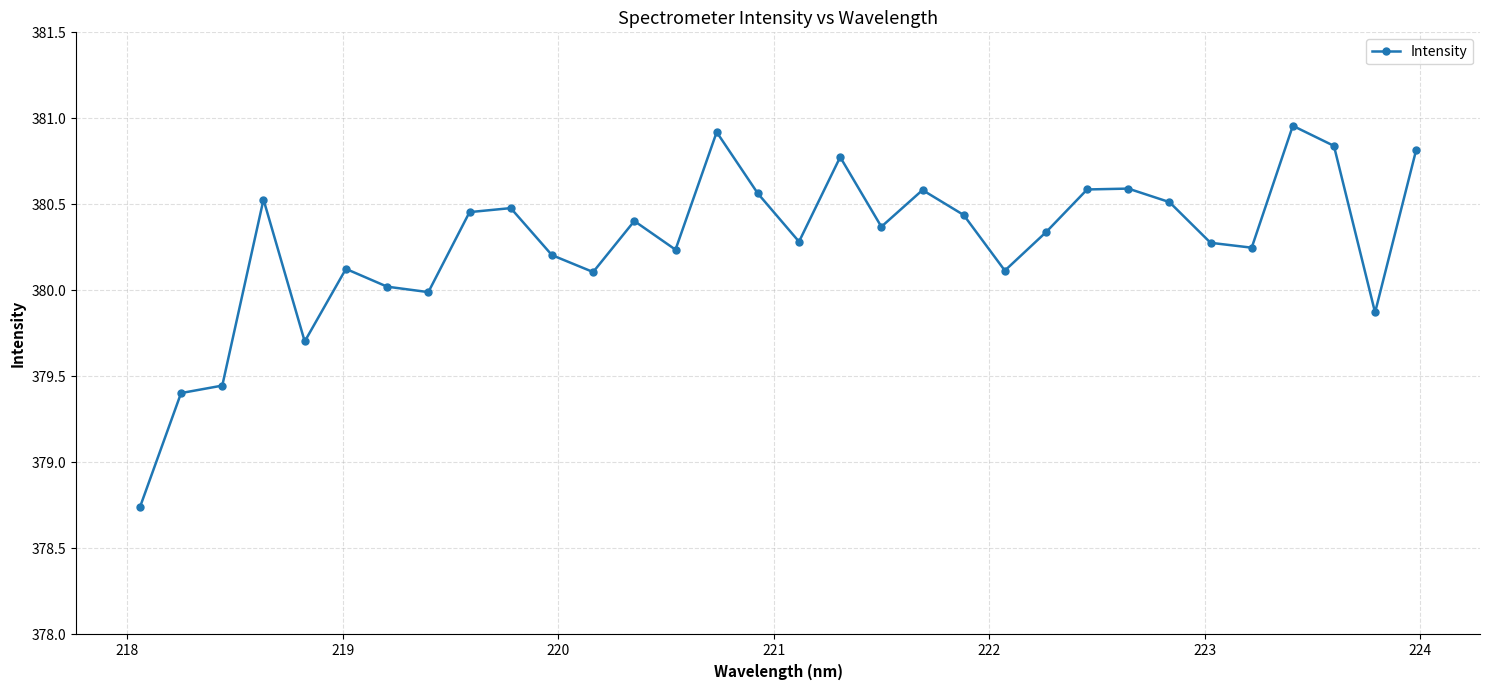

Count the number of data series in this chart.

1